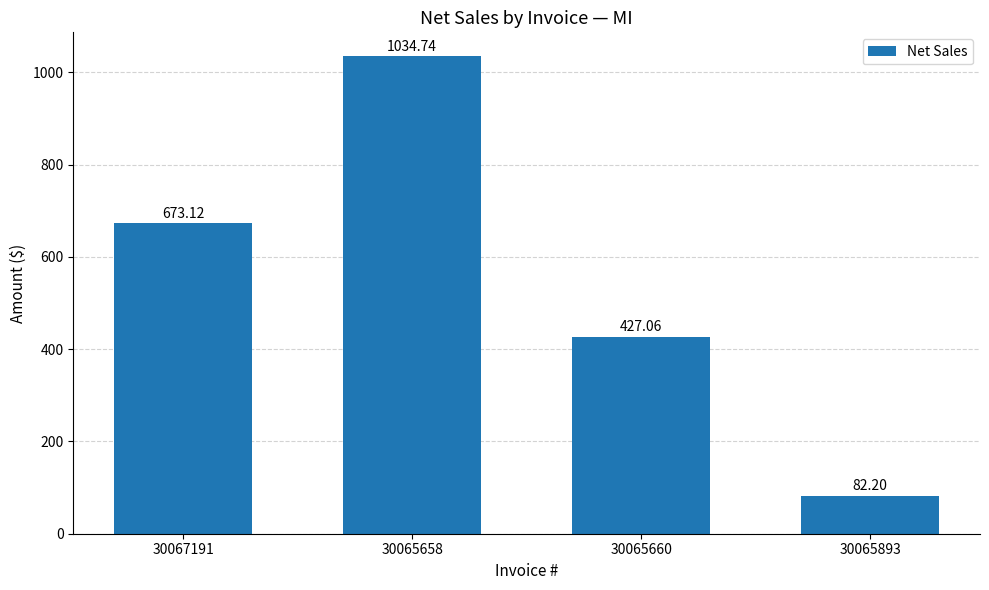

Reading left to right, list all the values displayed in this chart.

673.1	1034.7	427.1	82.2